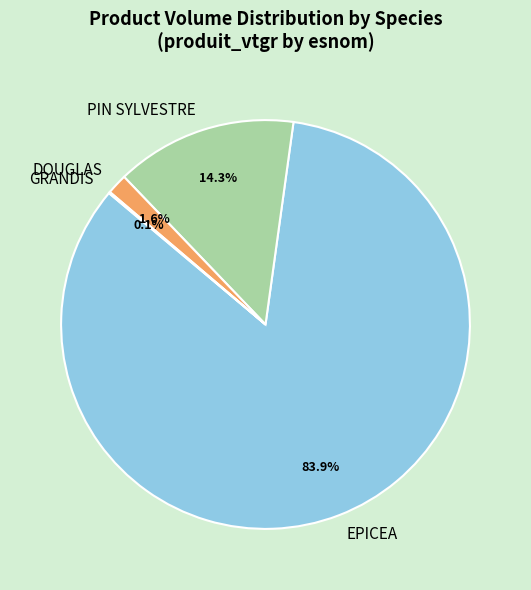

To the nearest percent, what is the average slice percentage?

25%